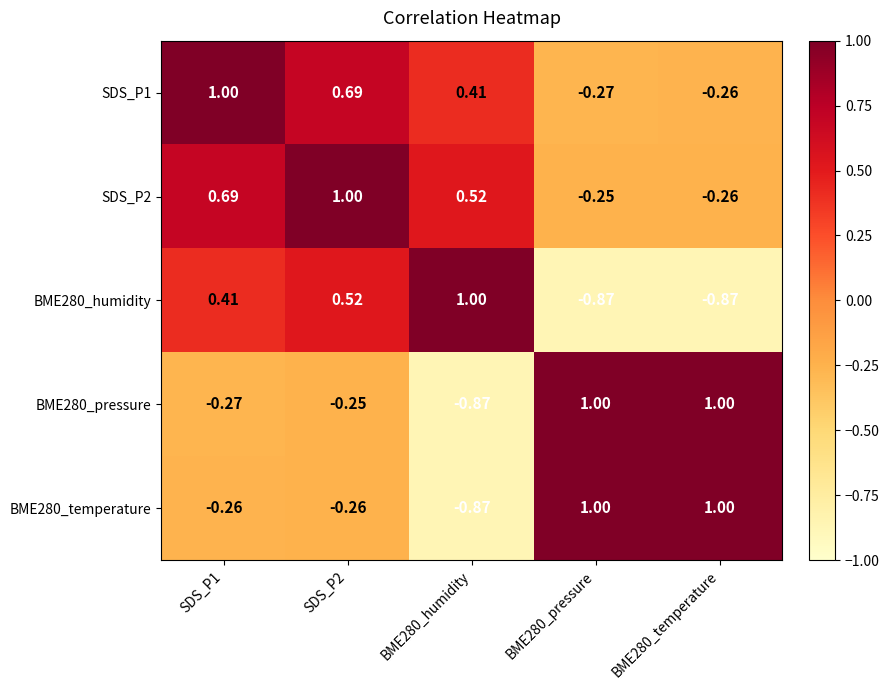

Count the number of data series in this chart.

5